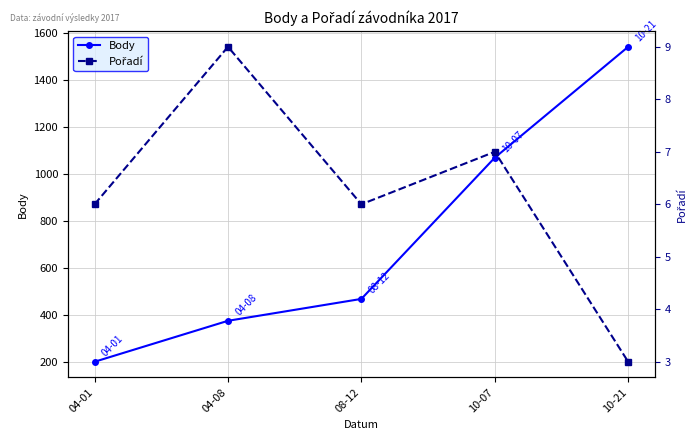

What is the sum of all Body values?

3656